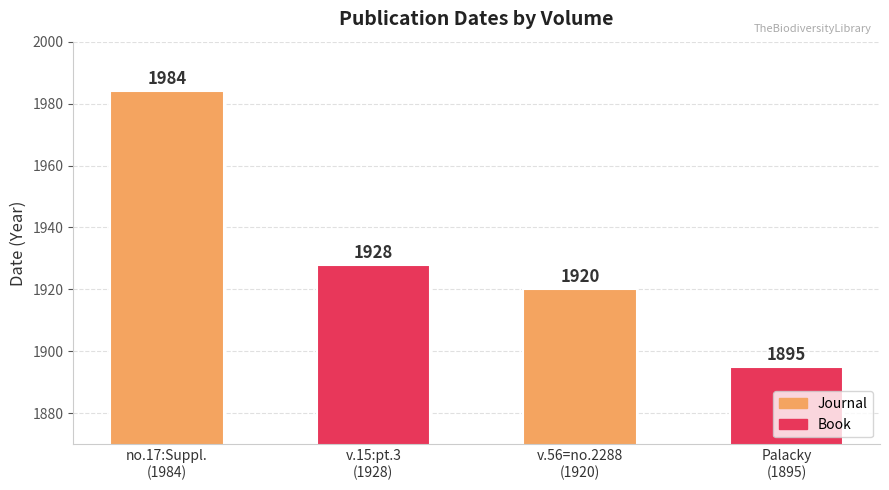

How many series are shown in this chart?

1